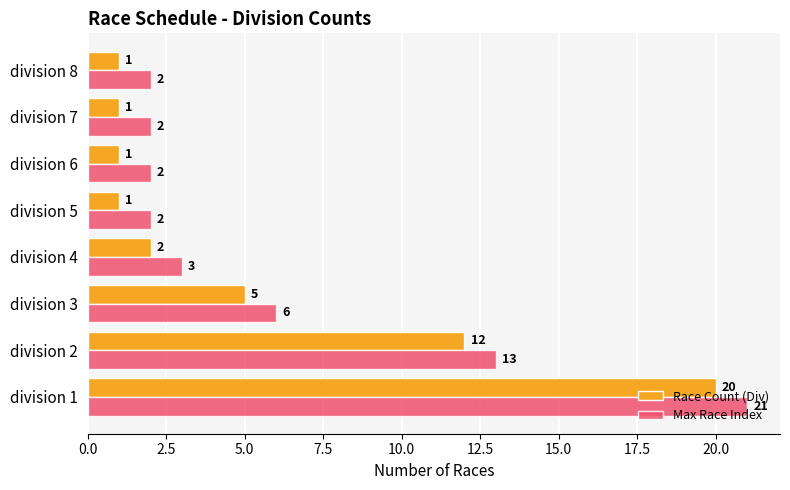

Rank the series at division 7 from lowest to highest value.

Race Count (Div), Max Race Index